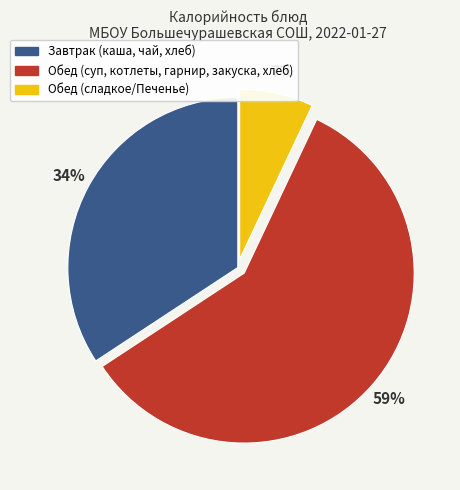

How many slices are in this pie chart?

3